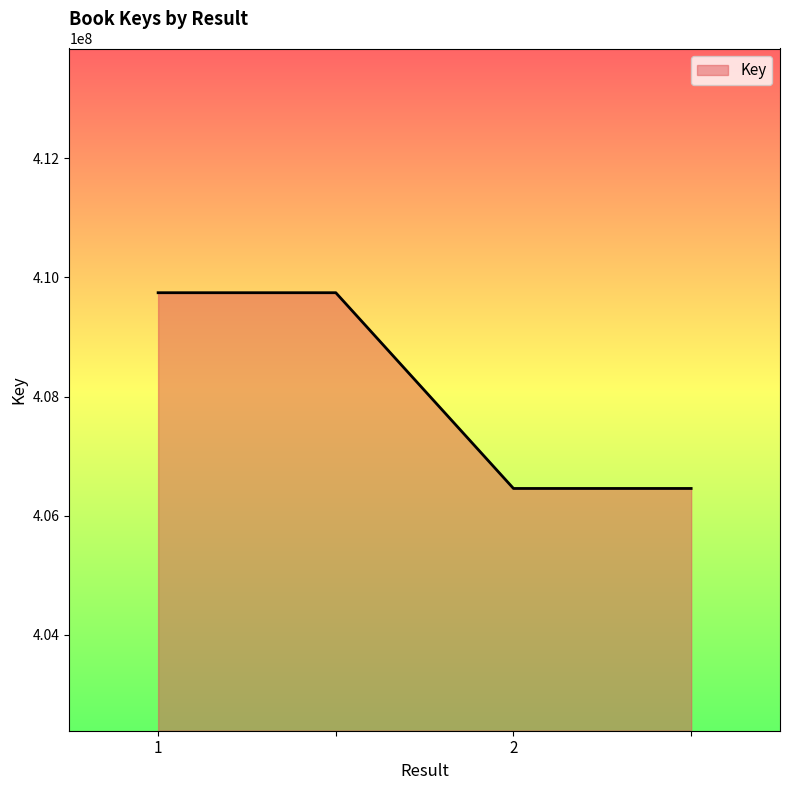

What is the smallest value displayed?

406458215